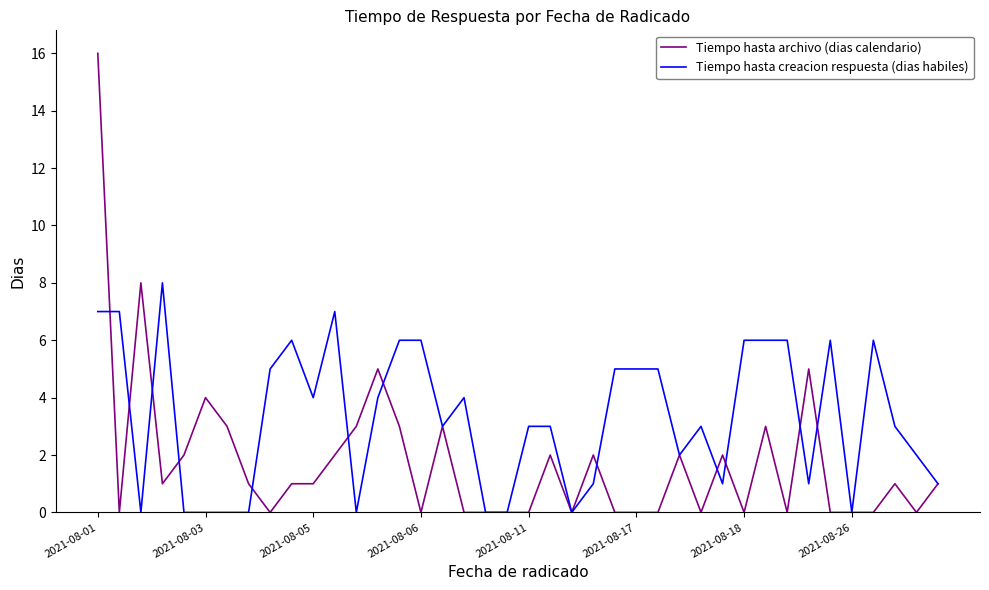

Which series has the largest total across all categories?

Tiempo hasta creacion respuesta (dias habiles)